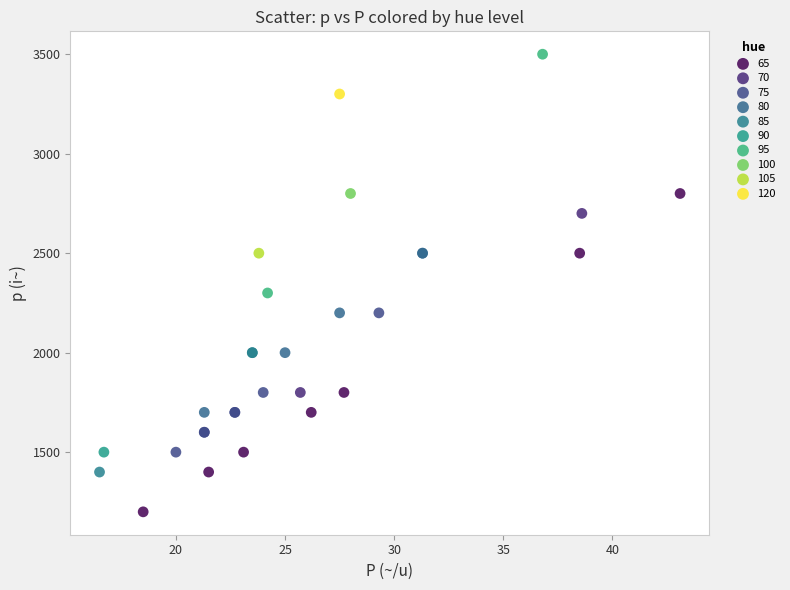

Which series contains the highest Y value?

95